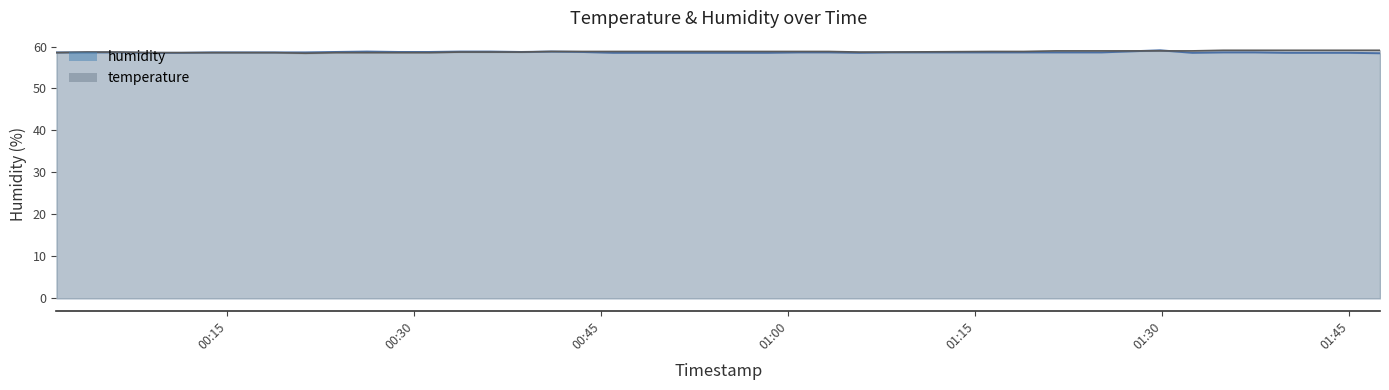

Reading left to right, extract all data points from this chart.

temperature: 2022-10-01T00:01:17=58.5	2022-10-01T00:03:45=58.7	2022-10-01T00:06:18=58.7	2022-10-01T00:08:46=58.5	2022-10-01T00:11:19=58.5	2022-10-01T00:13:46=58.5	2022-10-01T00:16:17=58.5	2022-10-01T00:18:47=58.5	2022-10-01T00:21:15=58.4	2022-10-01T00:23:41=58.5	2022-10-01T00:26:12=58.5	2022-10-01T00:28:40=58.5	2022-10-01T00:31:12=58.5	2022-10-01T00:33:38=58.7	2022-10-01T00:36:06=58.7	2022-10-01T00:38:33=58.7	2022-10-01T00:40:59=58.8	2022-10-01T00:43:27=58.8	2022-10-01T00:45:57=58.8	2022-10-01T00:48:26=58.8	2022-10-01T00:50:54=58.8	2022-10-01T00:53:20=58.8	2022-10-01T00:55:52=58.8	2022-10-01T00:58:21=58.8	2022-10-01T01:00:48=58.8	2022-10-01T01:03:15=58.8	2022-10-01T01:05:41=58.7	2022-10-01T01:08:07=58.7	2022-10-01T01:16:18=58.8	2022-10-01T01:18:51=58.8	2022-10-01T01:21:28=59.0	2022-10-01T01:25:07=59.0	2022-10-01T01:29:49=59.0	2022-10-01T01:32:24=59.0	2022-10-01T01:34:52=59.1	2022-10-01T01:37:23=59.1	2022-10-01T01:39:52=59.1	2022-10-01T01:42:29=59.1	2022-10-01T01:44:59=59.1	2022-10-01T01:47:27=59.1
humidity: 2022-10-01T00:01:17=58.6	2022-10-01T00:03:45=58.6	2022-10-01T00:06:18=58.6	2022-10-01T00:08:46=58.5	2022-10-01T00:11:19=58.5	2022-10-01T00:13:46=58.6	2022-10-01T00:16:17=58.6	2022-10-01T00:18:47=58.6	2022-10-01T00:21:15=58.6	2022-10-01T00:23:41=58.7	2022-10-01T00:26:12=58.8	2022-10-01T00:28:40=58.7	2022-10-01T00:31:12=58.7	2022-10-01T00:33:38=58.8	2022-10-01T00:36:06=58.8	2022-10-01T00:38:33=58.7	2022-10-01T00:40:59=58.8	2022-10-01T00:43:27=58.7	2022-10-01T00:45:57=58.5	2022-10-01T00:48:26=58.5	2022-10-01T00:50:54=58.5	2022-10-01T00:53:20=58.5	2022-10-01T00:55:52=58.5	2022-10-01T00:58:21=58.5	2022-10-01T01:00:48=58.6	2022-10-01T01:03:15=58.6	2022-10-01T01:05:41=58.5	2022-10-01T01:08:07=58.6	2022-10-01T01:16:18=58.6	2022-10-01T01:18:51=58.6	2022-10-01T01:21:28=58.6	2022-10-01T01:25:07=58.6	2022-10-01T01:29:49=59.1	2022-10-01T01:32:24=58.5	2022-10-01T01:34:52=58.6	2022-10-01T01:37:23=58.6	2022-10-01T01:39:52=58.5	2022-10-01T01:42:29=58.5	2022-10-01T01:44:59=58.5	2022-10-01T01:47:27=58.4